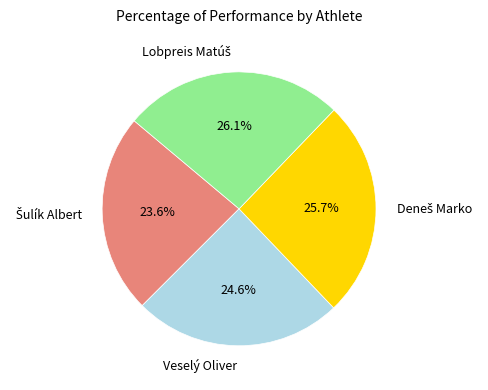

Is there a majority slice in this chart?

No